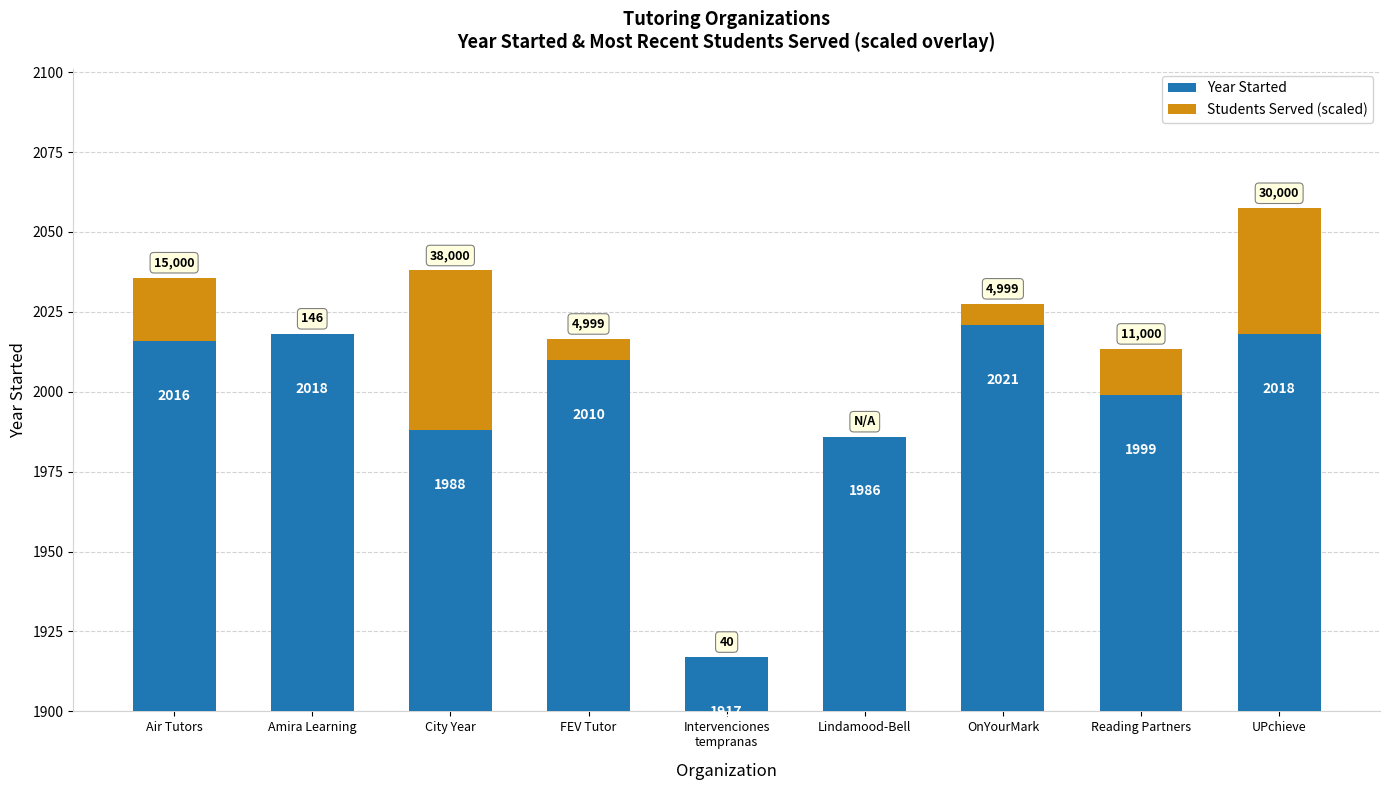

List the series in order of their overall mean, lowest first.

Students Served (scaled), Year Started